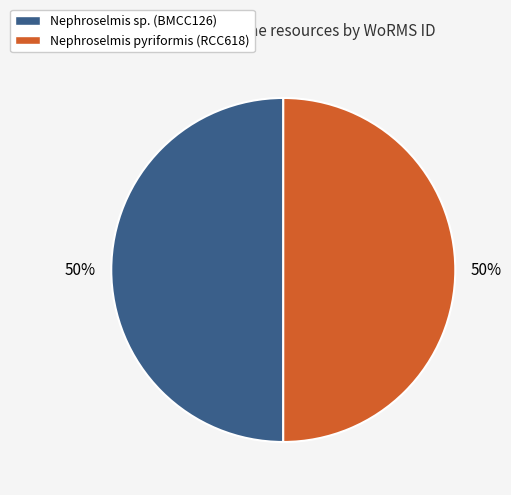

True or false: Nephroselmis sp. (BMCC126) accounts for 36% of the total.

False